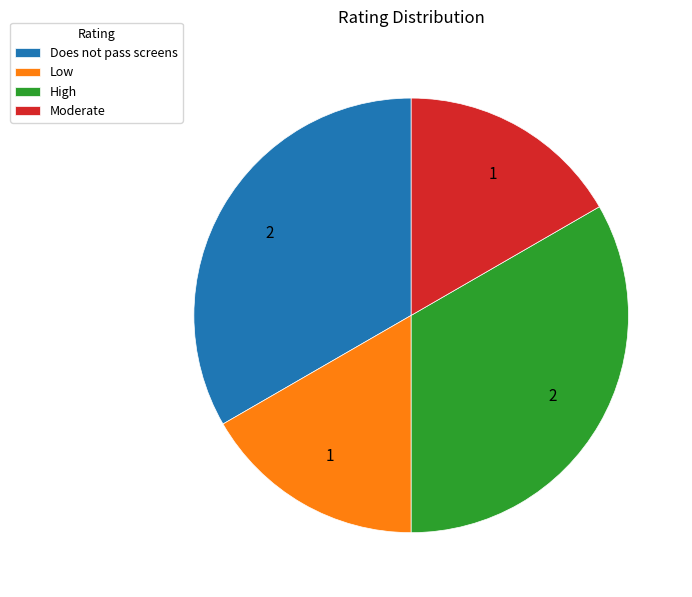

Is Does not pass screens the majority of the pie?

No